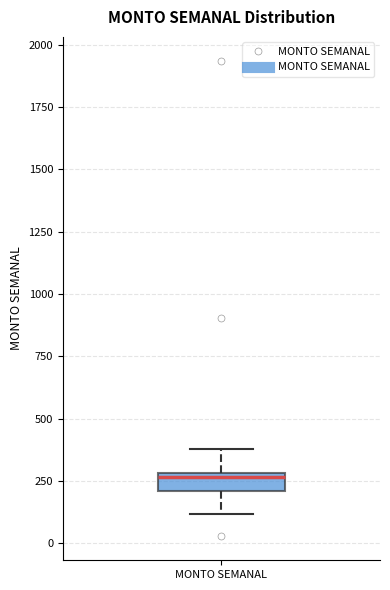

Where is the lower edge of the box for MONTO SEMANAL on the y-axis? The values are not printed on the chart, so give them approximately, as read against the axis.

200